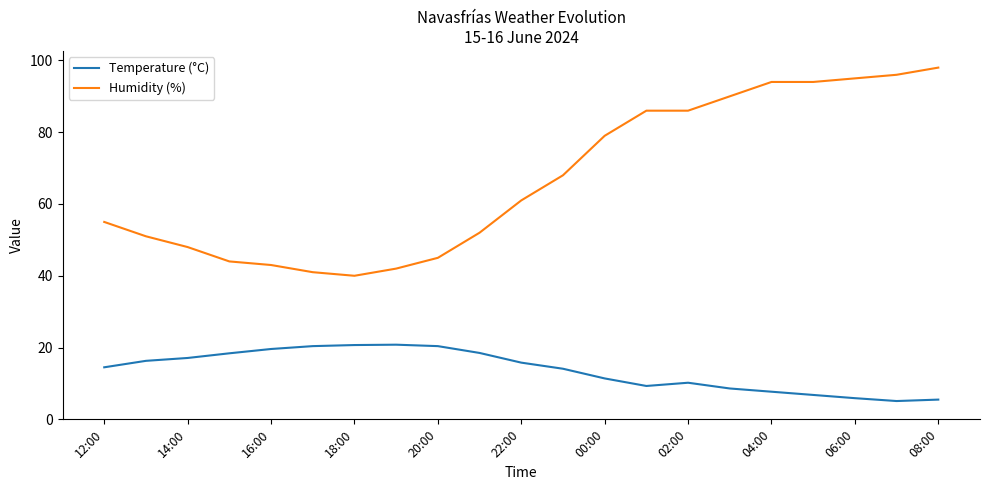

Which series has the largest total across all categories?

Humidity (%)